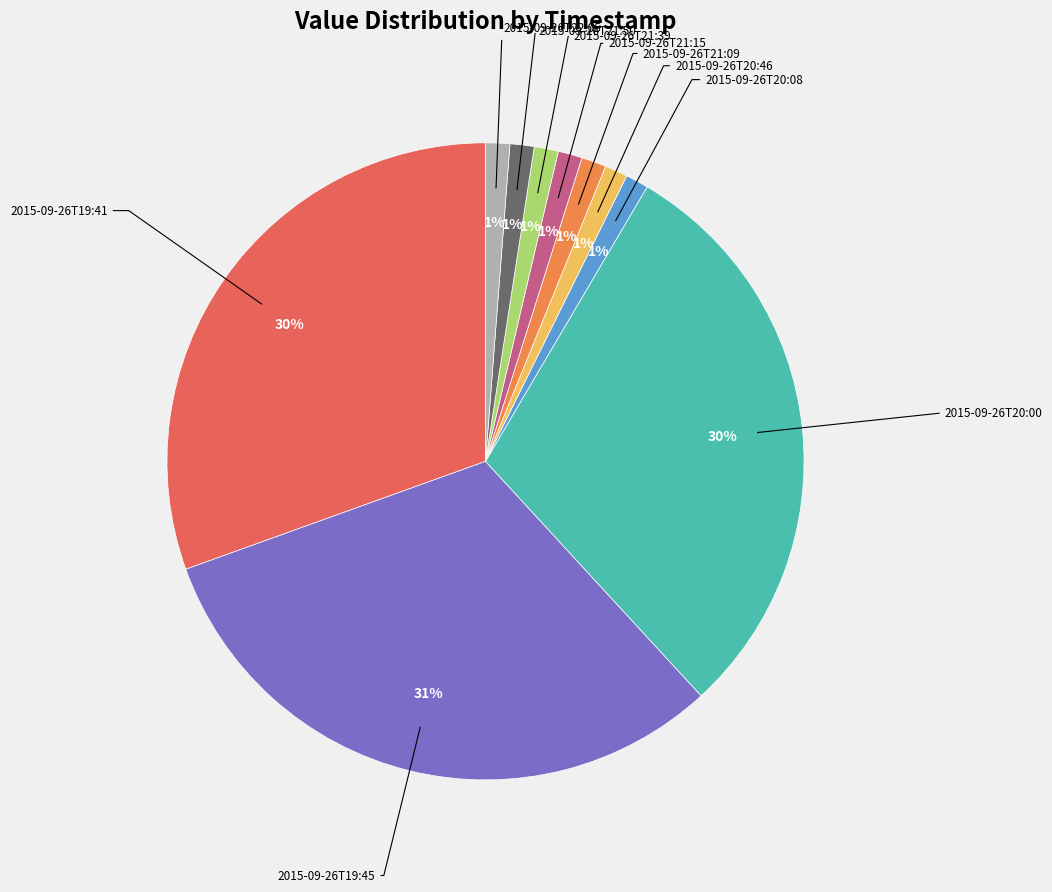

To the nearest percent, what is the average slice percentage?

10%